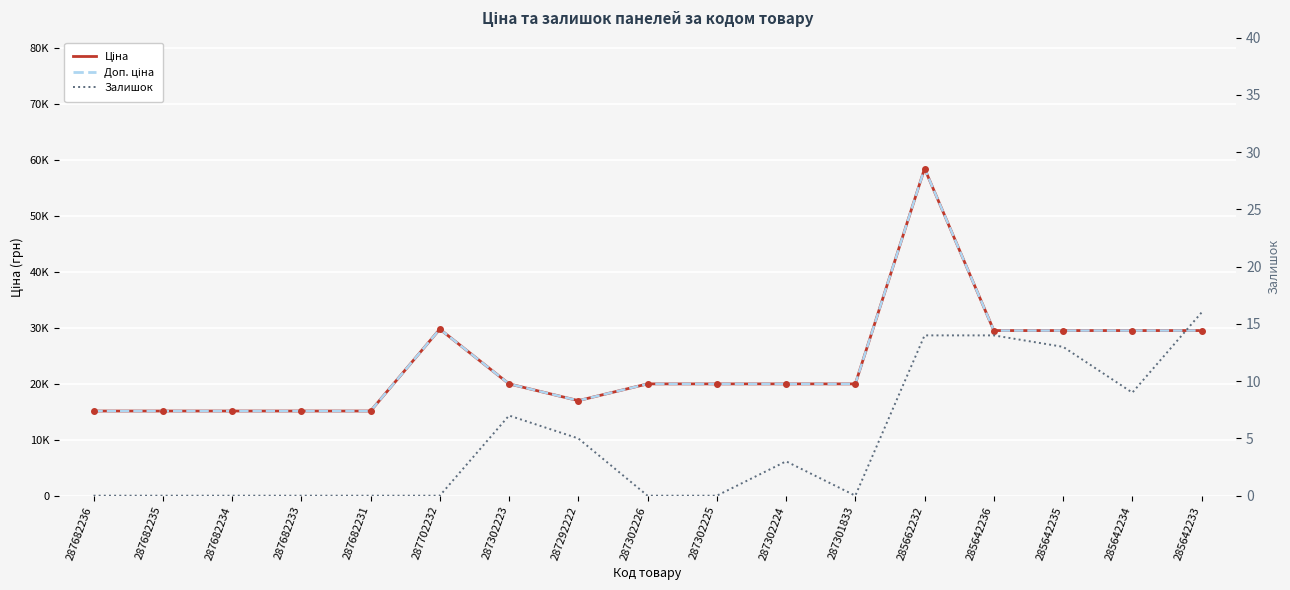

True or false: Ціна and Доп. ціна intersect in this chart.

False